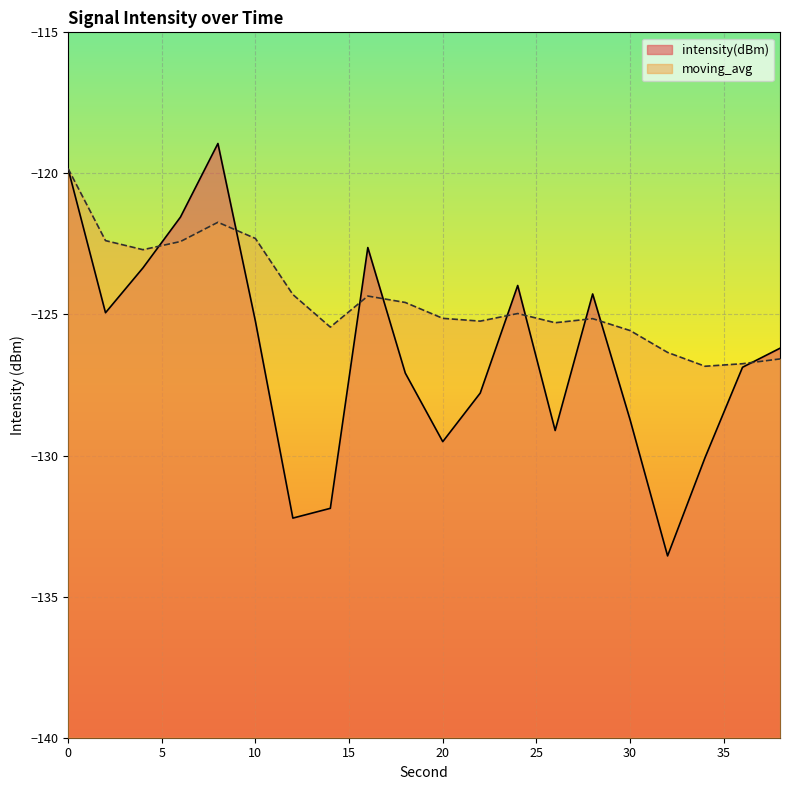

The intensity(dBm) series shows -215.1 at 14. True or false?

False